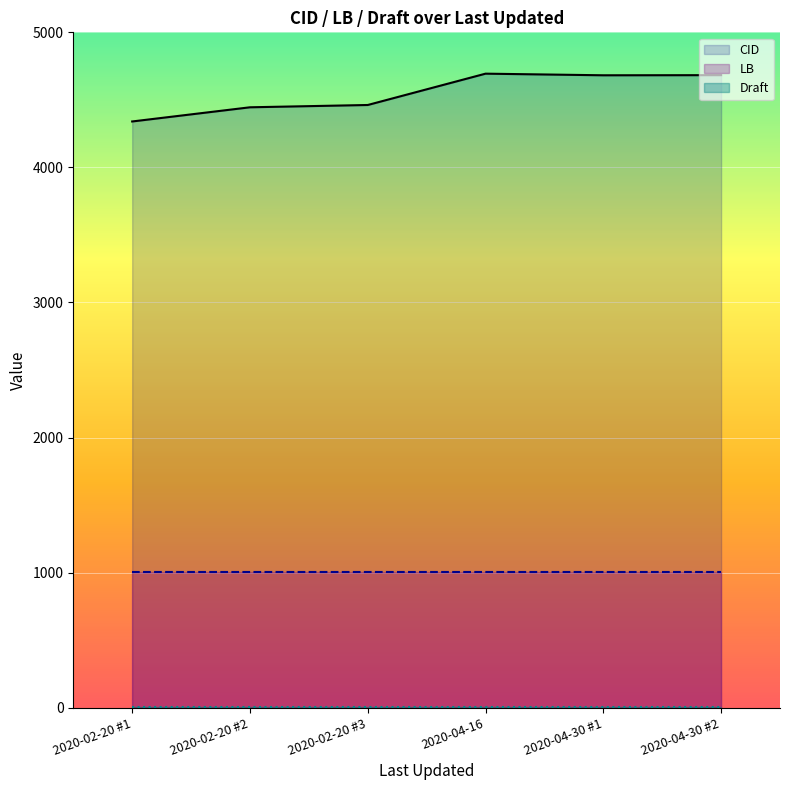

Is the value of LB at 2020-04-30 #2 greater than the value of Draft at 2020-04-30 #2?

Yes